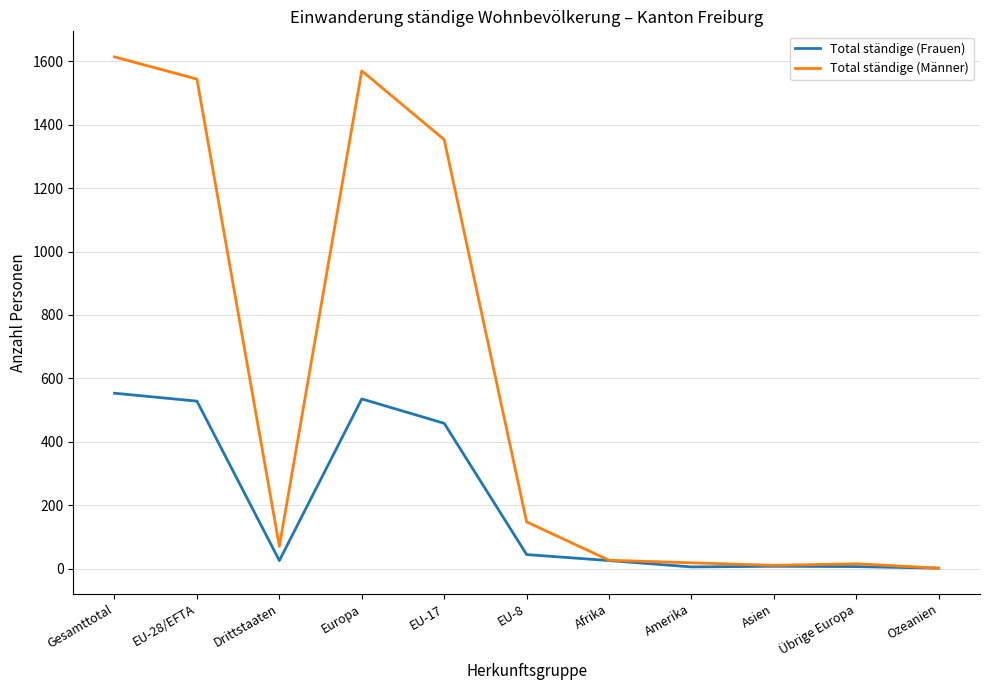

How many lines are shown in the chart?

2